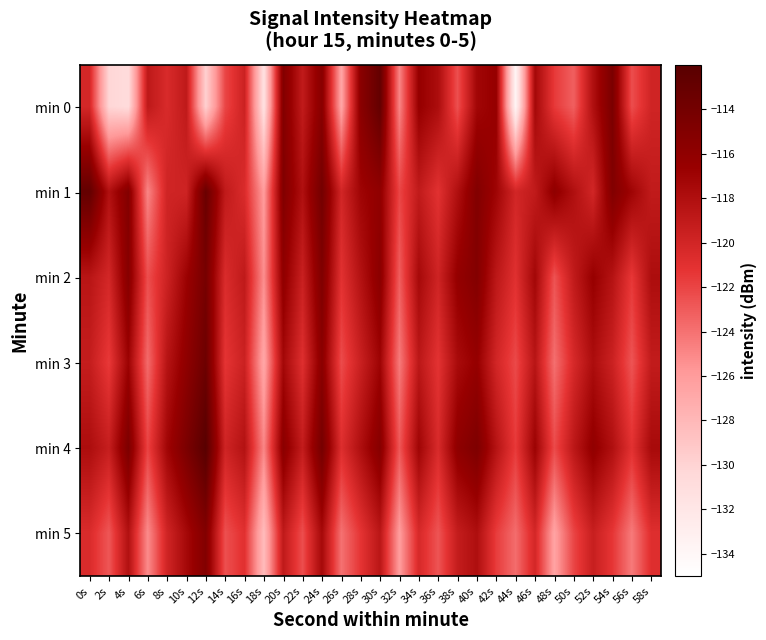

Which category has the highest value across all series?

12s